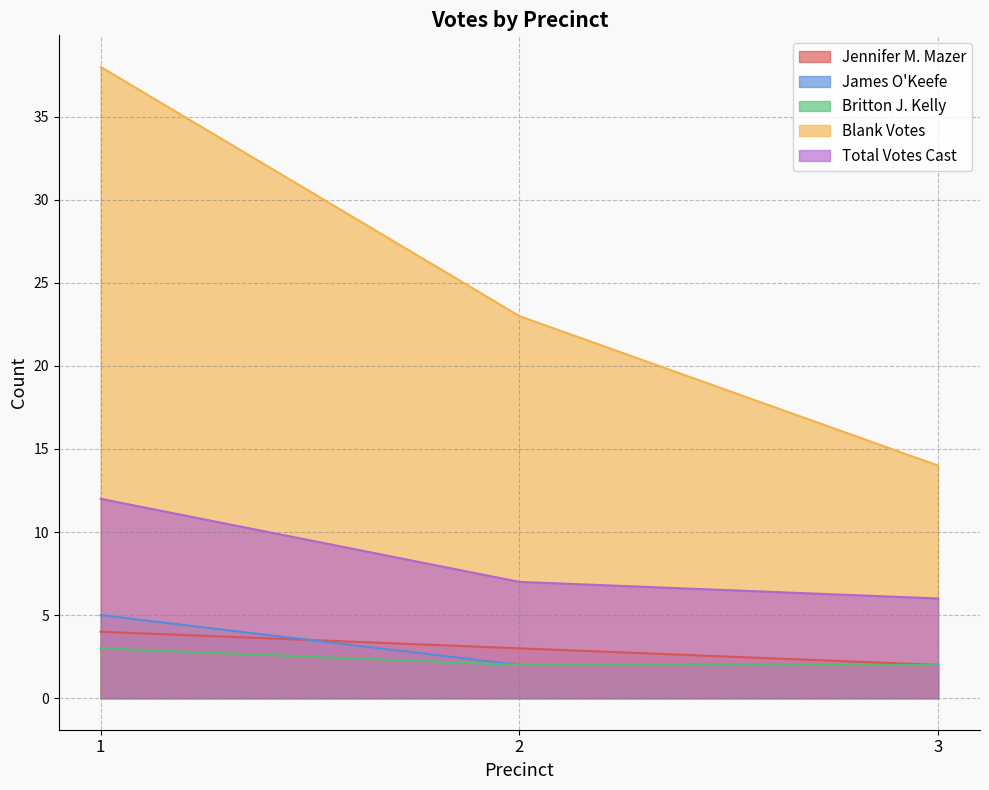

What is the total value across all series at 1?

62